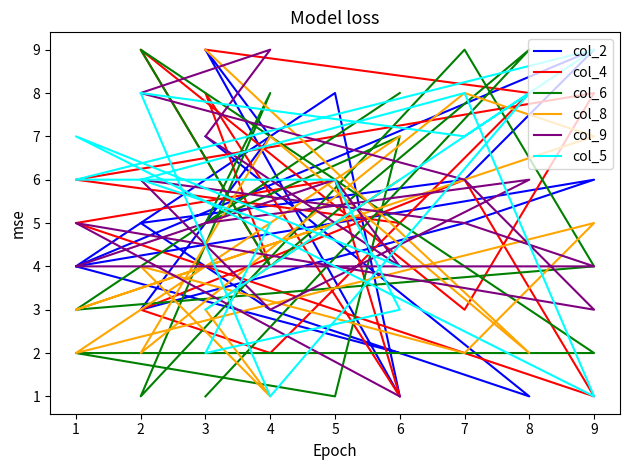

True or false: col_4 and col_9 intersect in this chart.

True